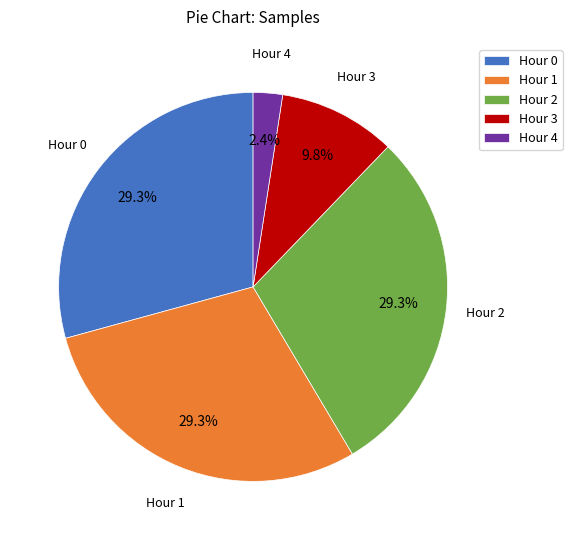

What is the smallest slice in the pie chart?

Hour 4